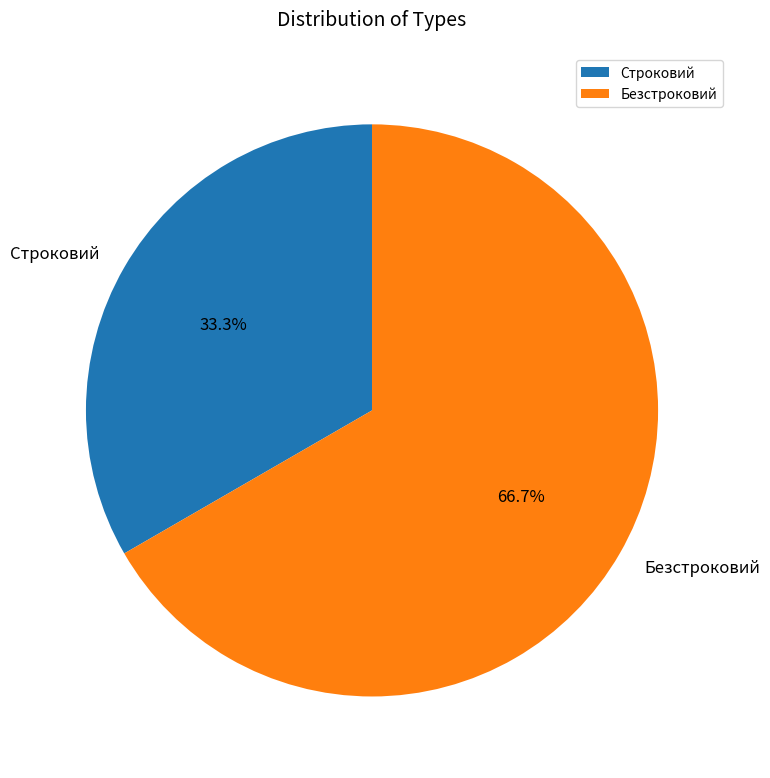

What percentage is the Строковий slice, to the nearest percent?

33%